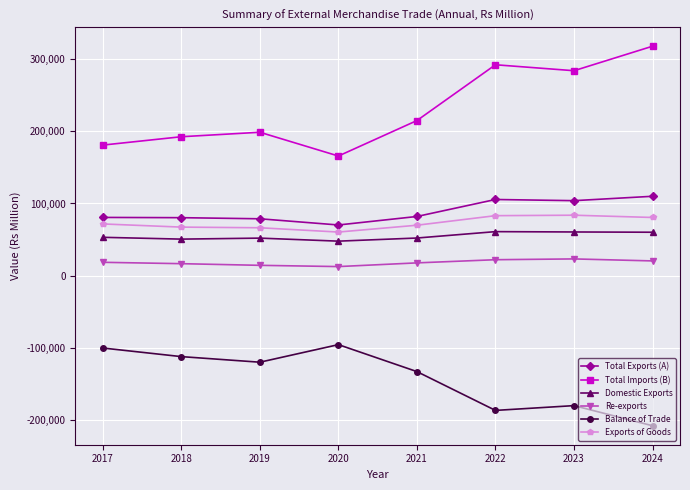

The Re-exports series shows 20443 at 2024. True or false?

True